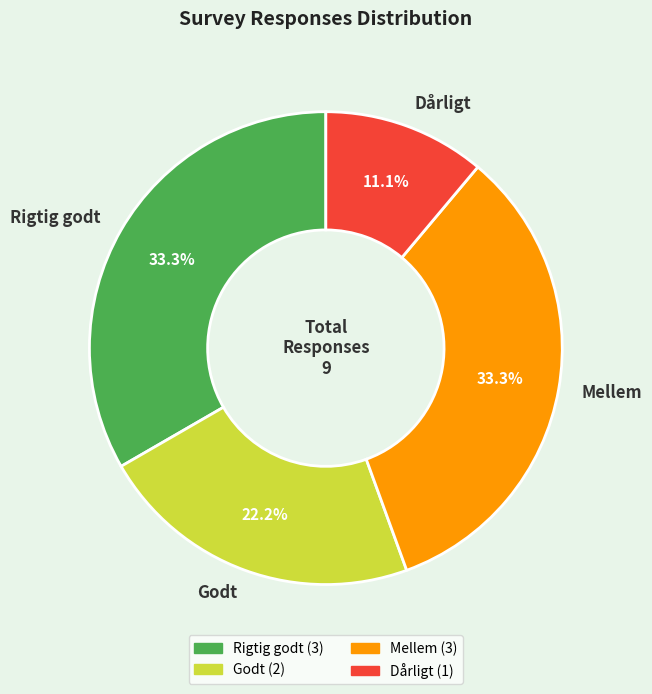

To the nearest percent, what percentage of the pie is Rigtig godt?

33%